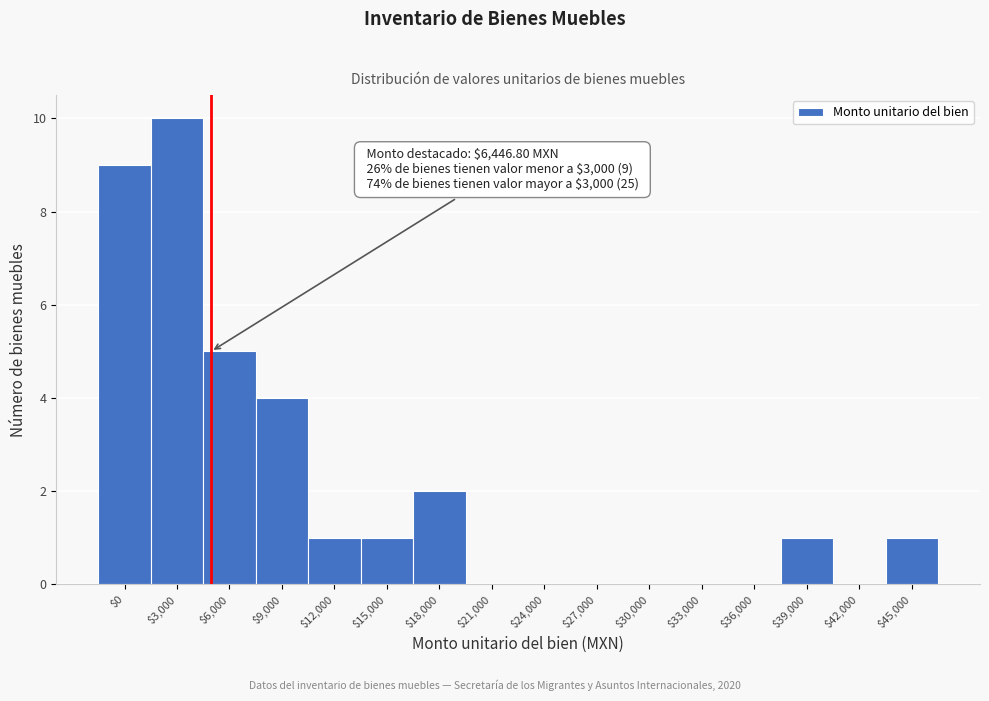

At which category does the chart reach its peak across all series?

$3,000